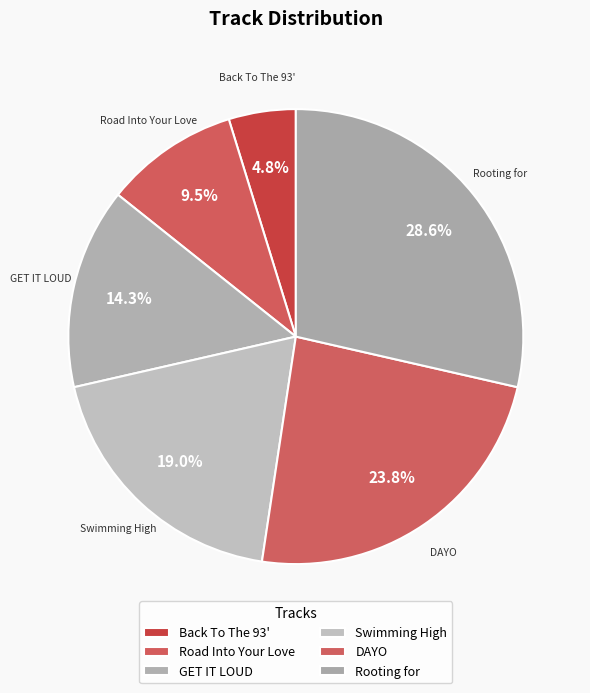

Is there any slice that represents more than half of the pie?

No